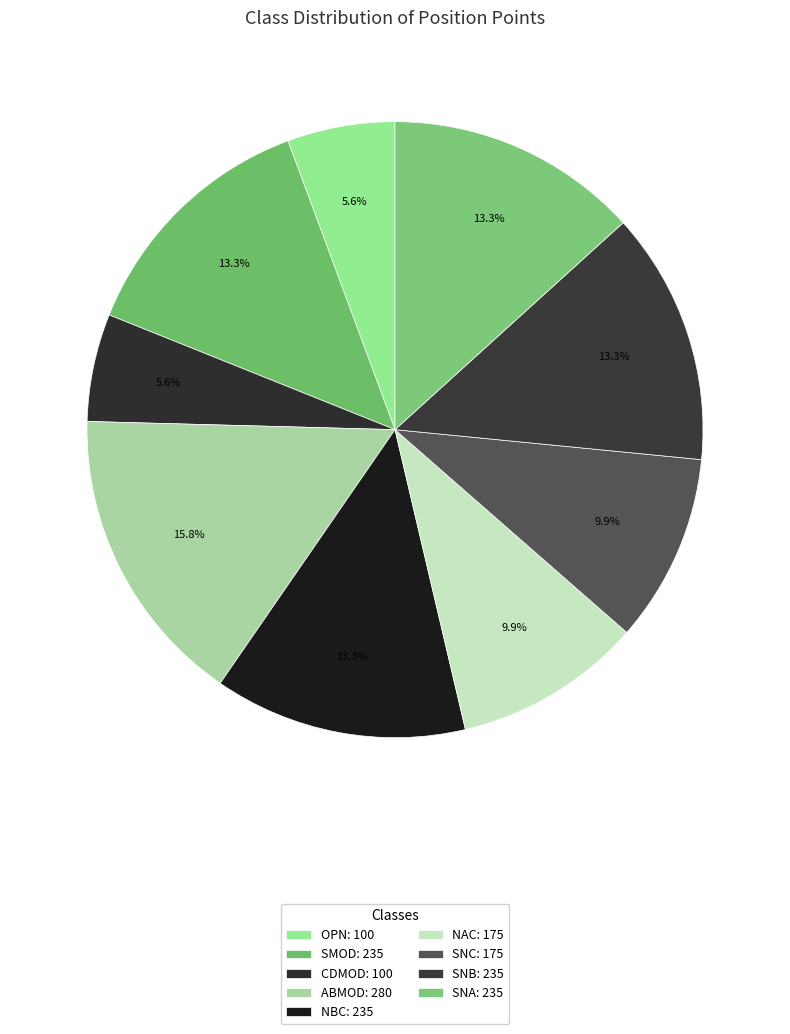

How many segments does this pie chart have?

9